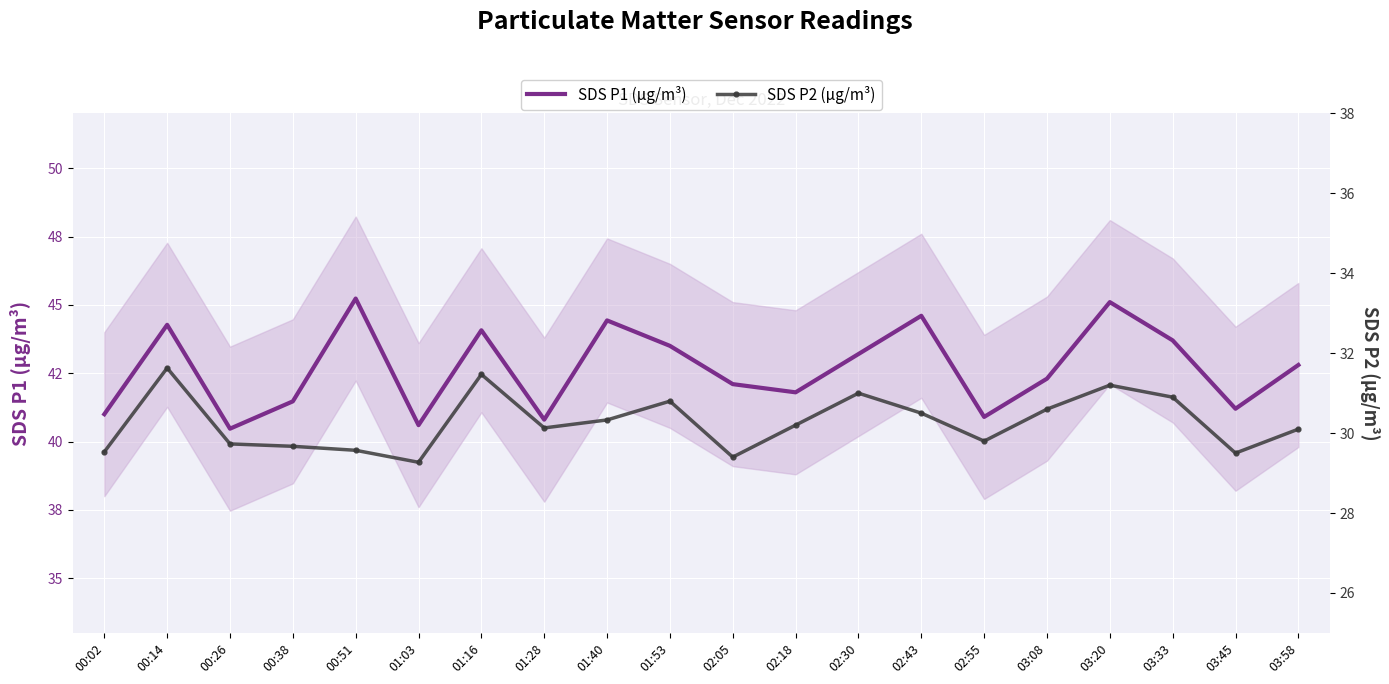

What is the sum of all SDS P2 (μg/m³) values?

605.3